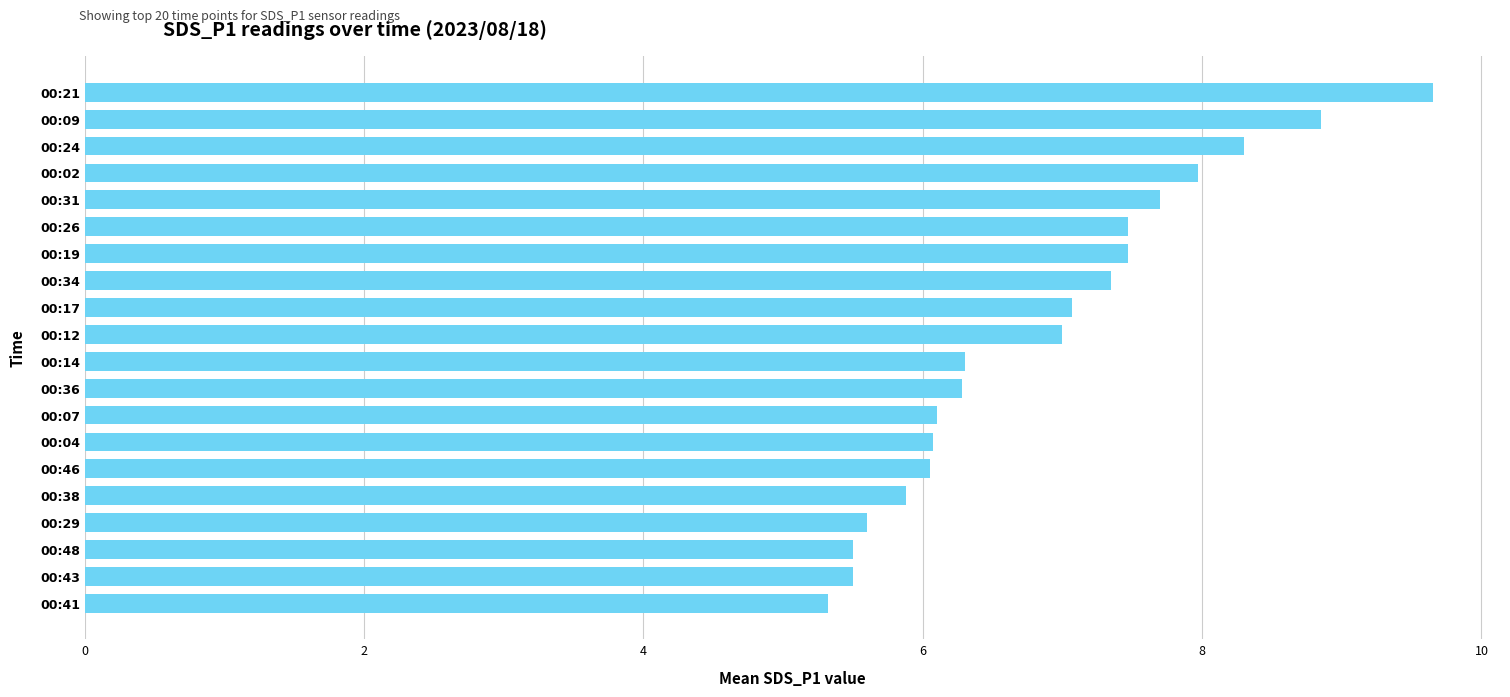

What value does the data have at 00:14?

6.3